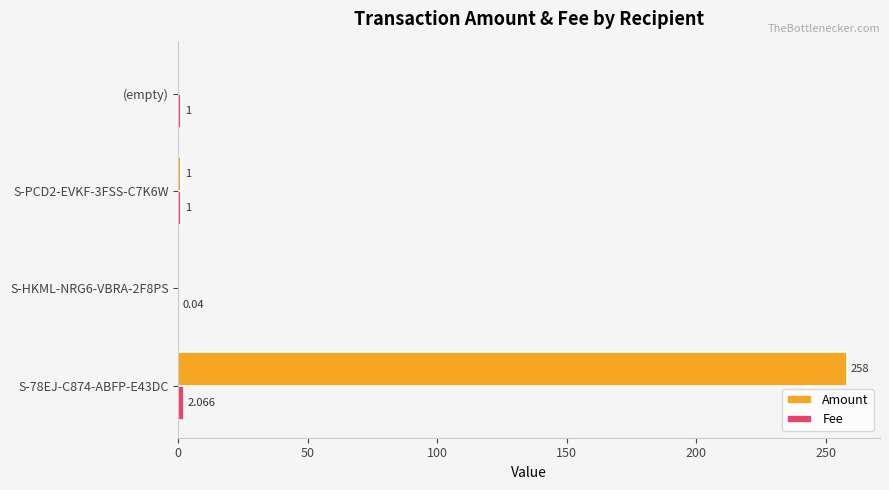

Which series changed the most between S-78EJ-C874-ABFP-E43DC and S-PCD2-EVKF-3FSS-C7K6W?

Amount